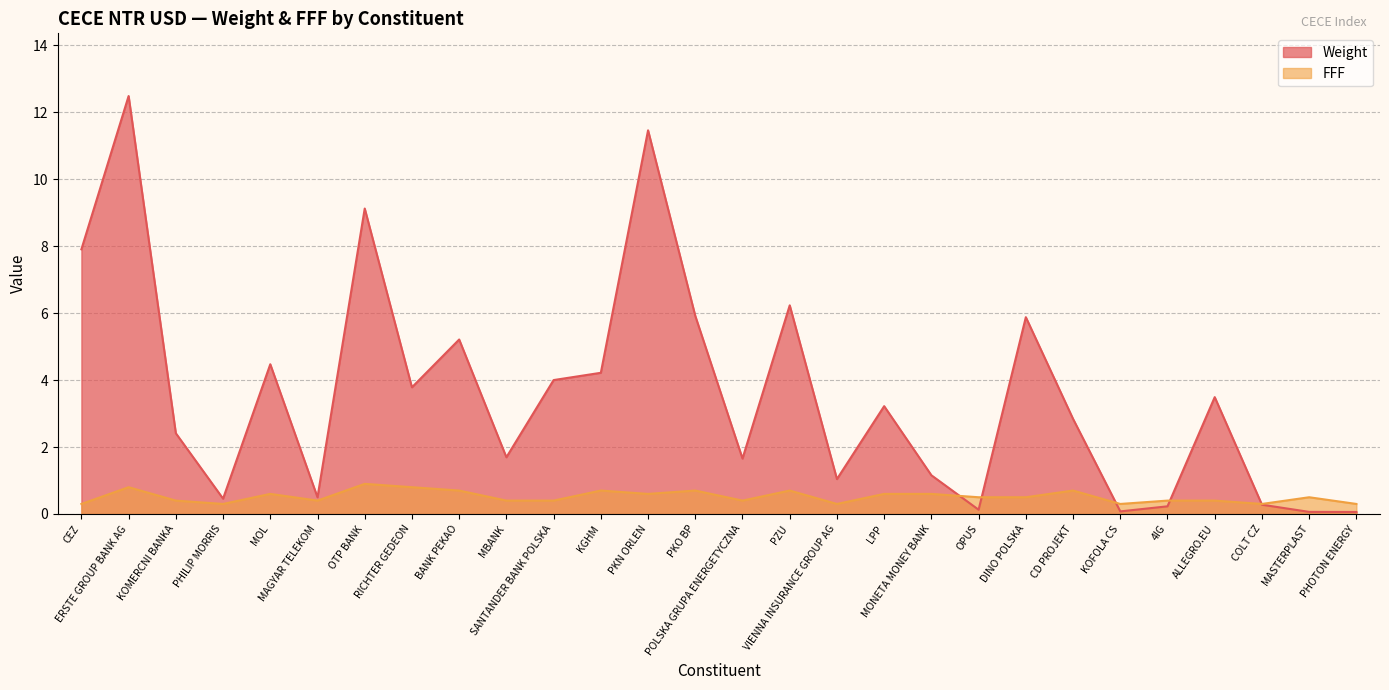

What position from the left is KOMERCNI BANKA?

3